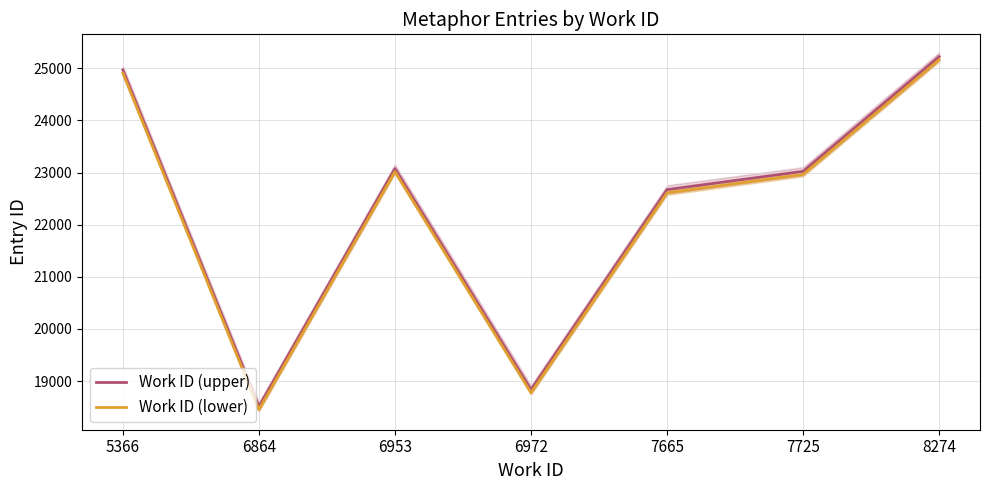

What is the value of the Work ID (upper) point at the 5th from the left?

22672.5